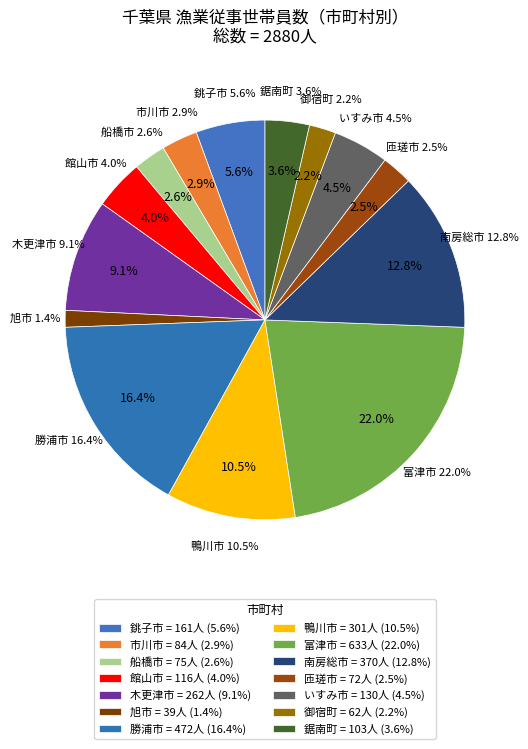

What percentage is NOT represented by 旭市?

98.6%